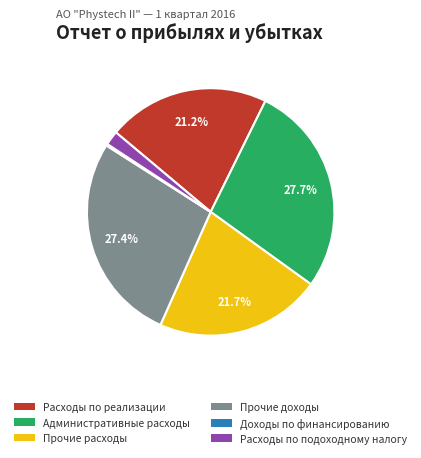

Is the sum of Расходы по реализации and Расходы по подоходному налогу greater than half?

No